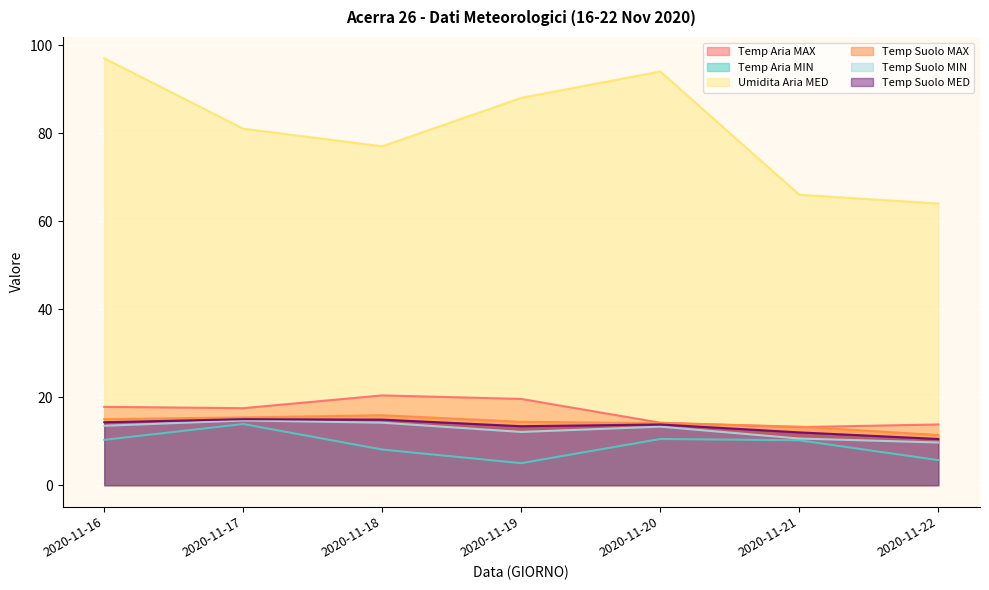

Reading left to right, transcribe all the data shown in this chart.

Temp Aria MAX: 17.8	17.5	20.4	19.6	14.2	13.2	13.8
Temp Aria MIN: 10.3	13.9	8.1	5.0	10.5	10.2	5.7
Umidita Aria MED: 97.0	81.0	77.0	88.0	94.0	66.0	64.0
Temp Suolo MAX: 15.0	15.4	15.9	14.4	14.1	13.3	11.4
Temp Suolo MIN: 13.5	14.7	14.2	12.1	13.3	10.6	9.7
Temp Suolo MED: 14.3	15.0	14.9	13.4	13.8	12.0	10.5